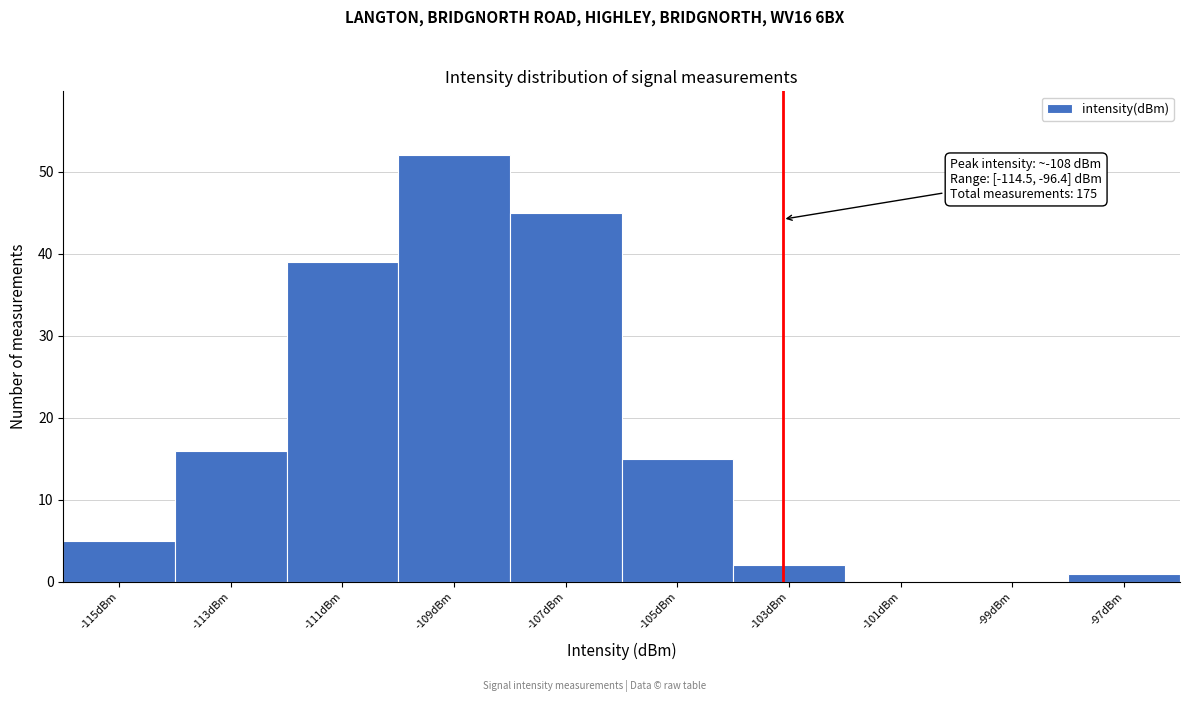

What is the maximum value shown in the chart?

52